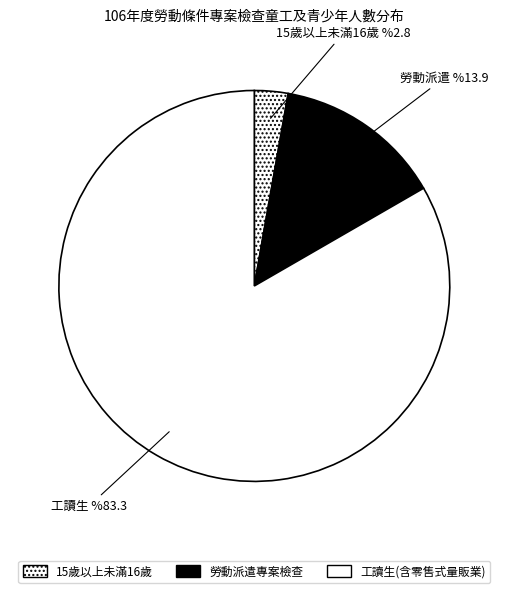

How many slices are in this pie chart?

3